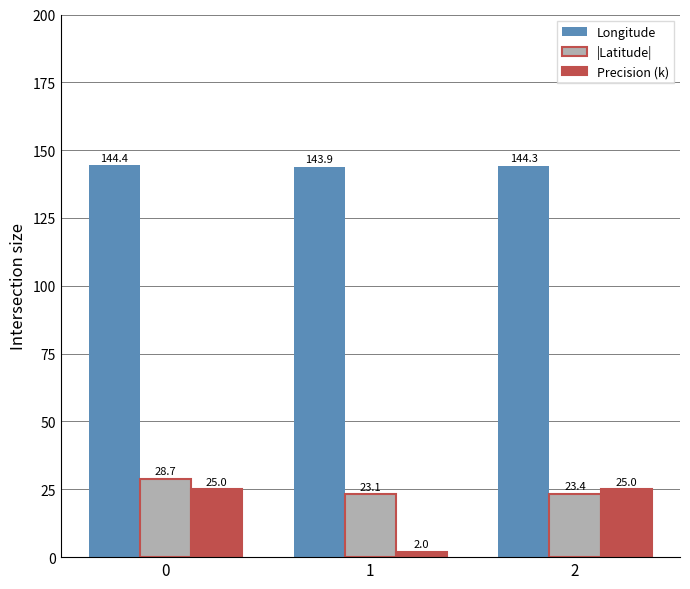

Which series has the largest range (max minus min)?

Precision (k)